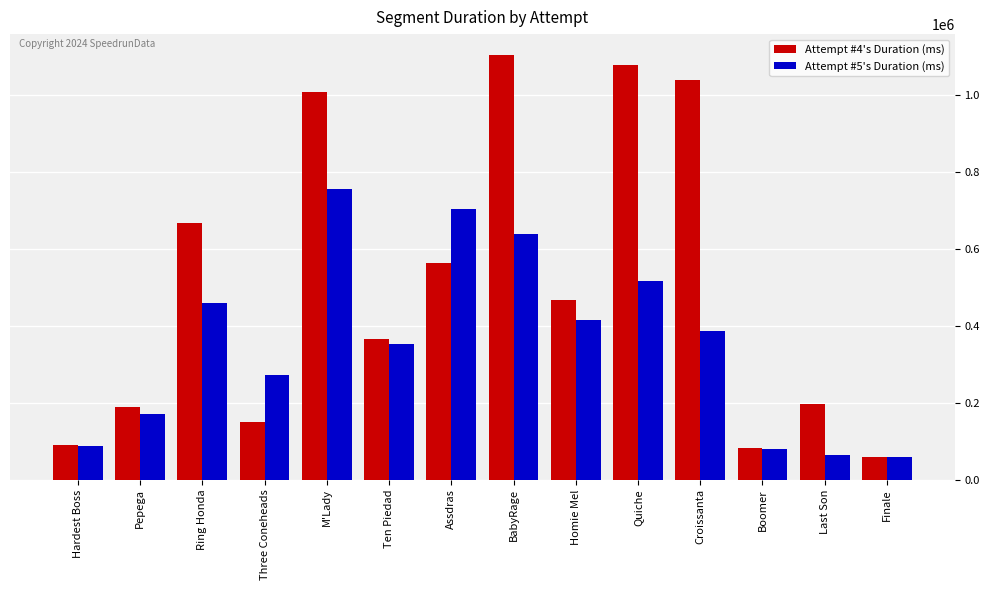

At which label does Attempt #4's Duration (ms) reach its peak?

BabyRage